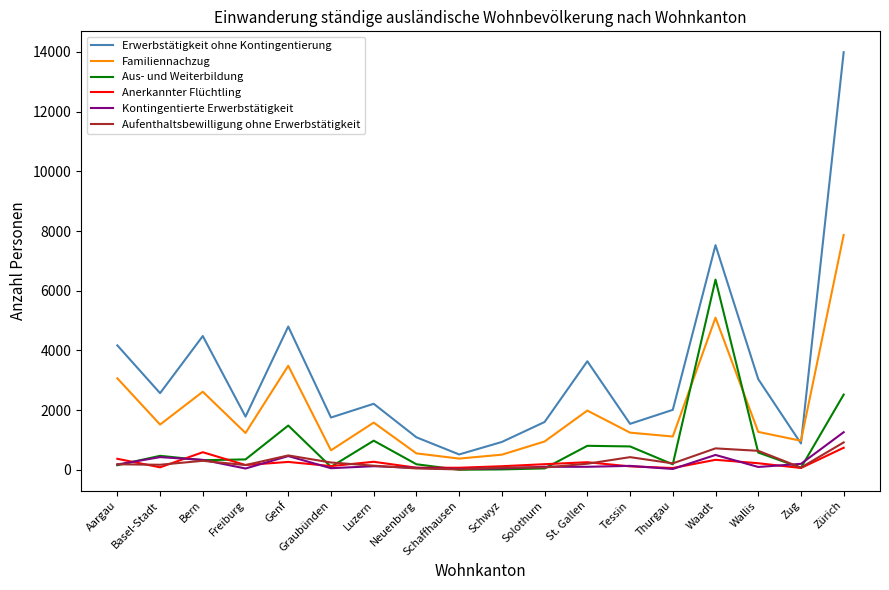

How many interior local peaks does the Erwerbstätigkeit ohne Kontingentierung series have?

5